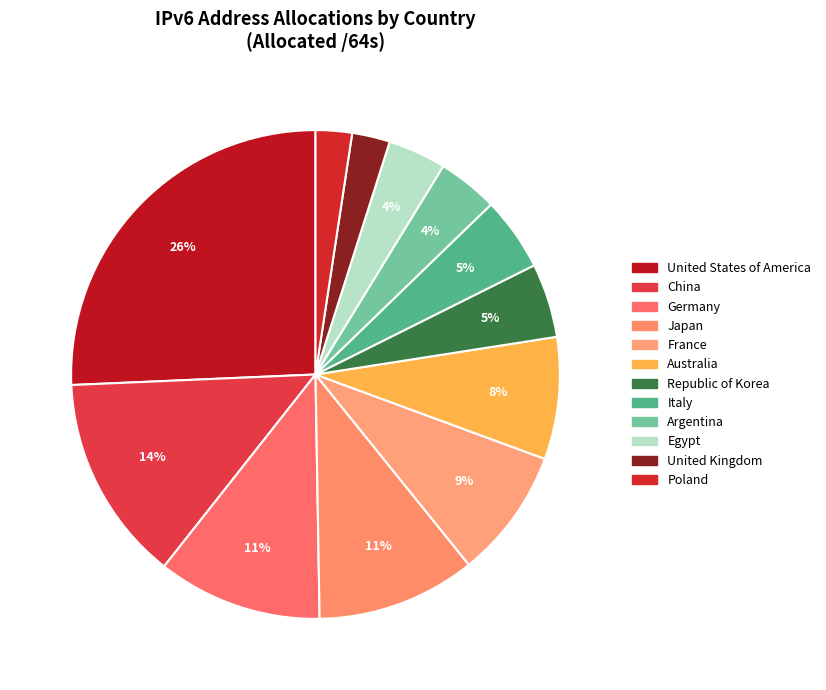

Count the number of slices in the pie.

12